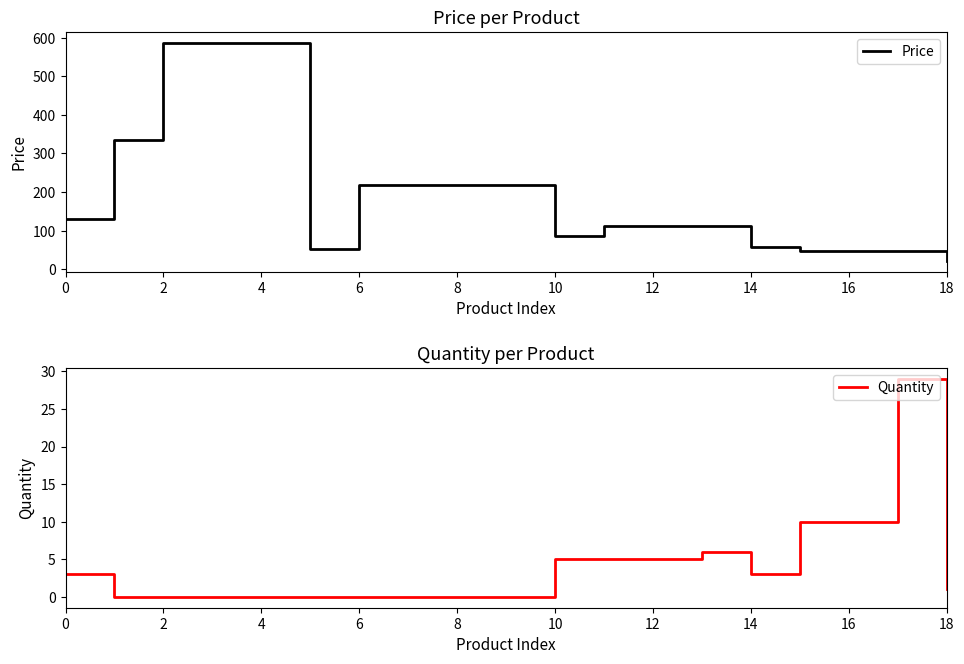

At how many categories does at least one series exceed 483?

3